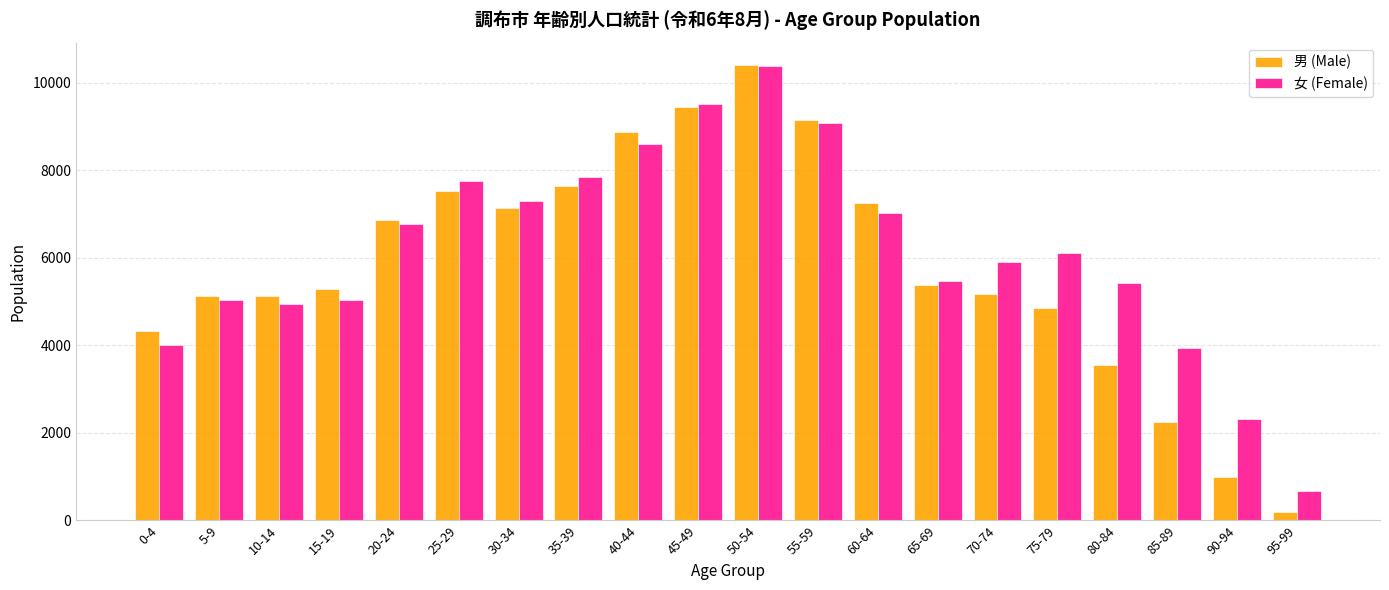

What are all the series names shown in the legend?

男 (Male), 女 (Female)